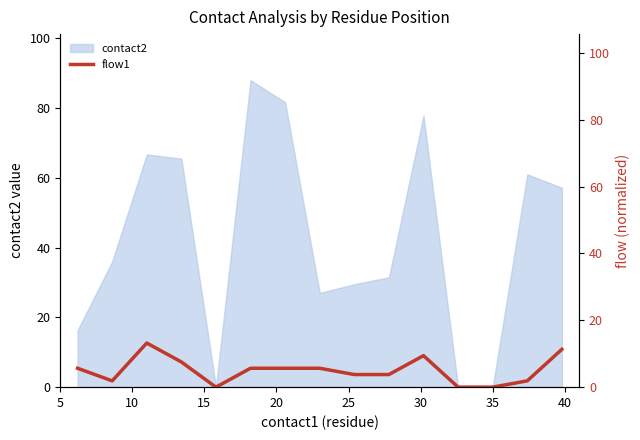

Which has a higher value, 10 or 25?

10